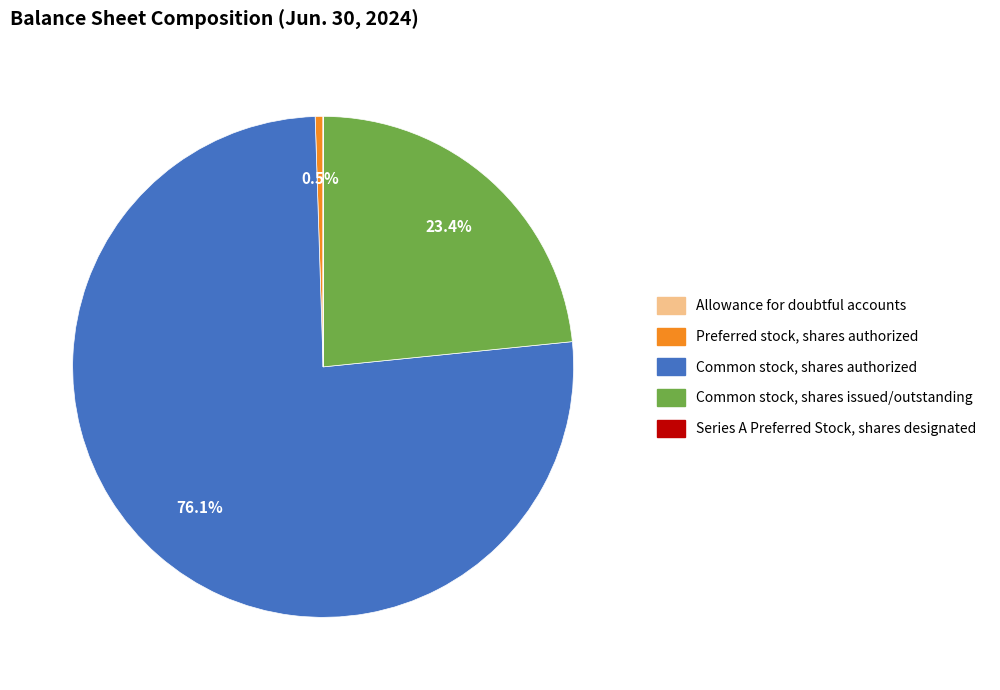

Which category has the biggest portion of the pie?

Common stock, shares authorized